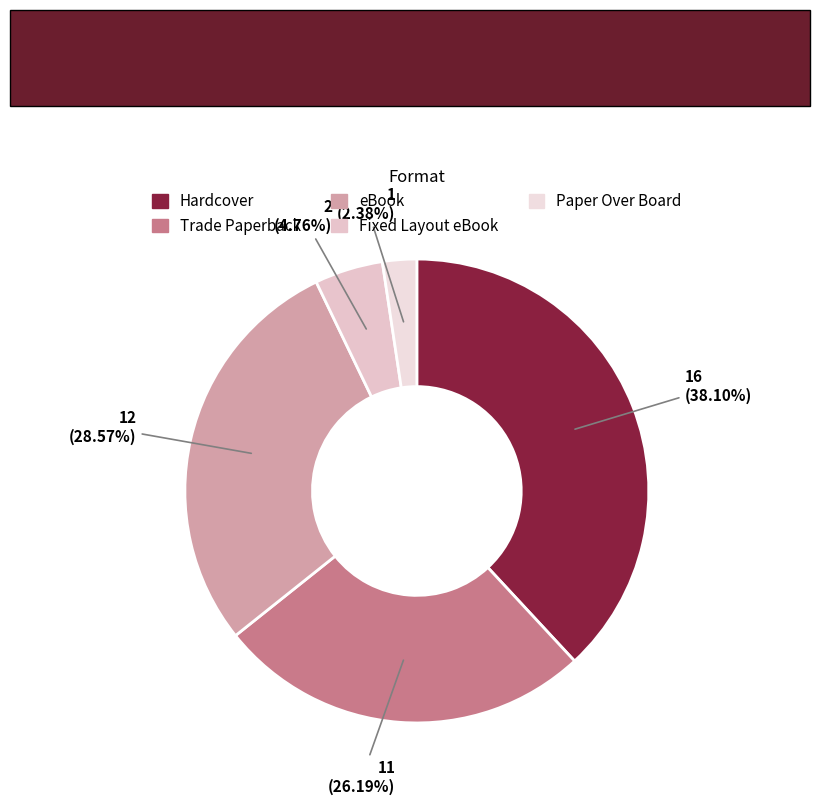

Which has a higher value, Paper Over Board or Trade Paperback?

Trade Paperback